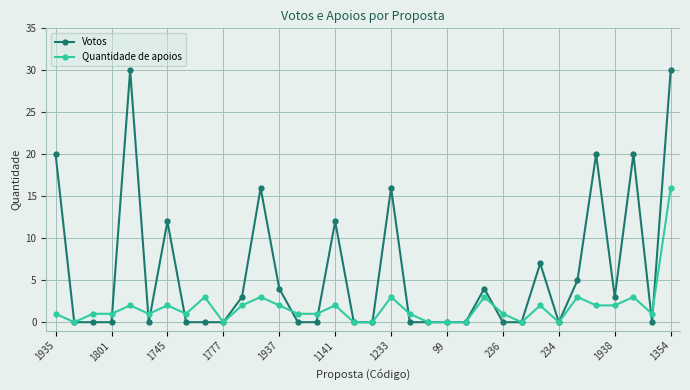

Rank the series by their maximum value, from highest to lowest.

Votos, Quantidade de apoios